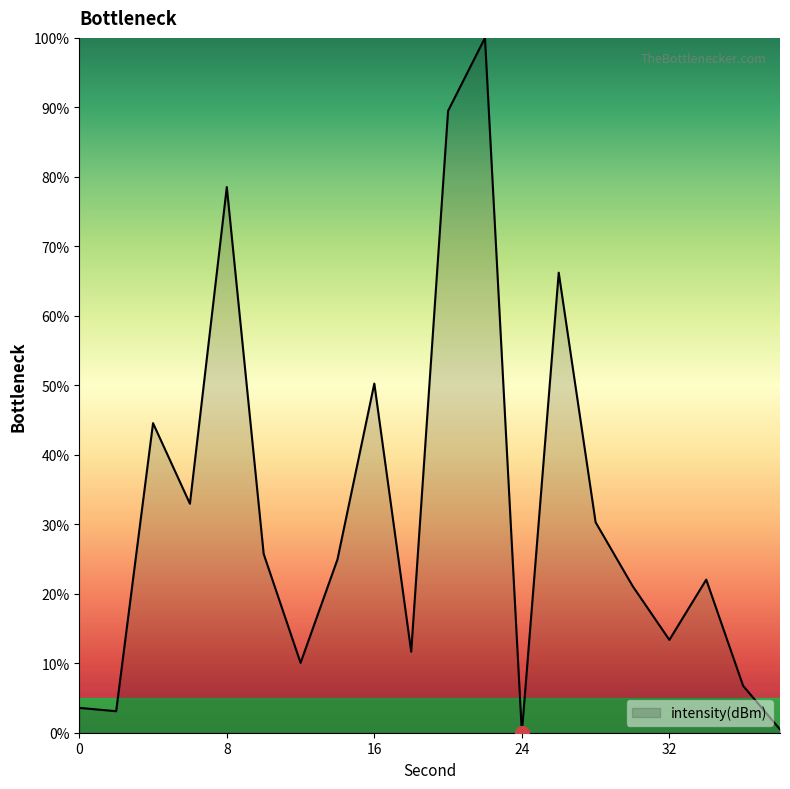

What is the maximum value shown in the chart?

100.0